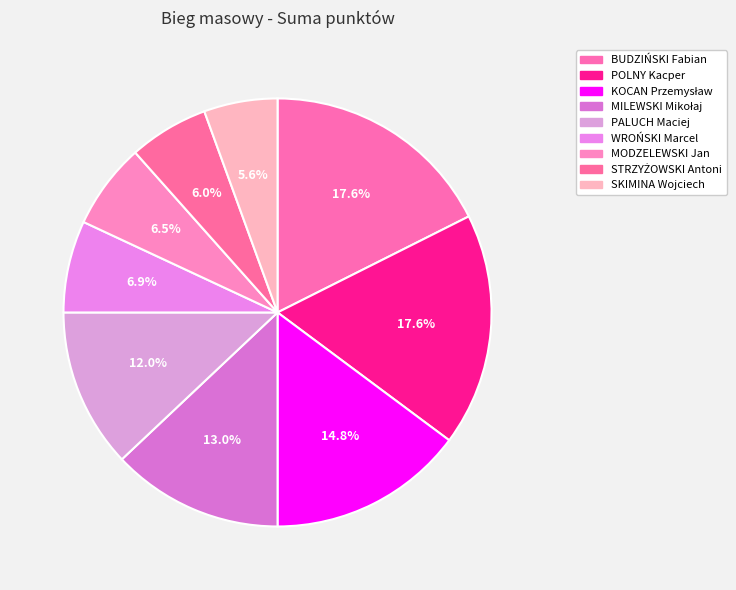

Count the number of slices in the pie.

9